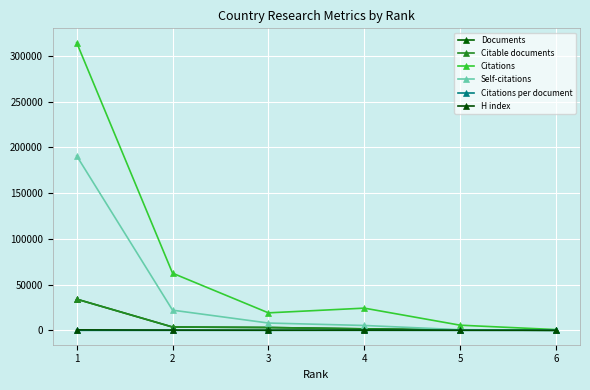

Is it true that Citations per document equals 10.0 at 3?

False